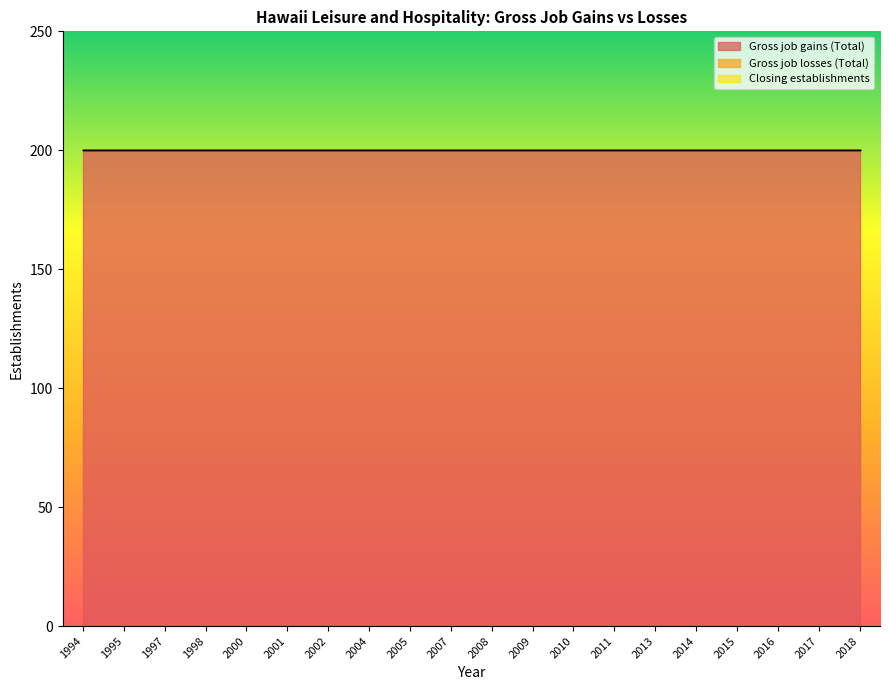

How many data points does each series have?

20